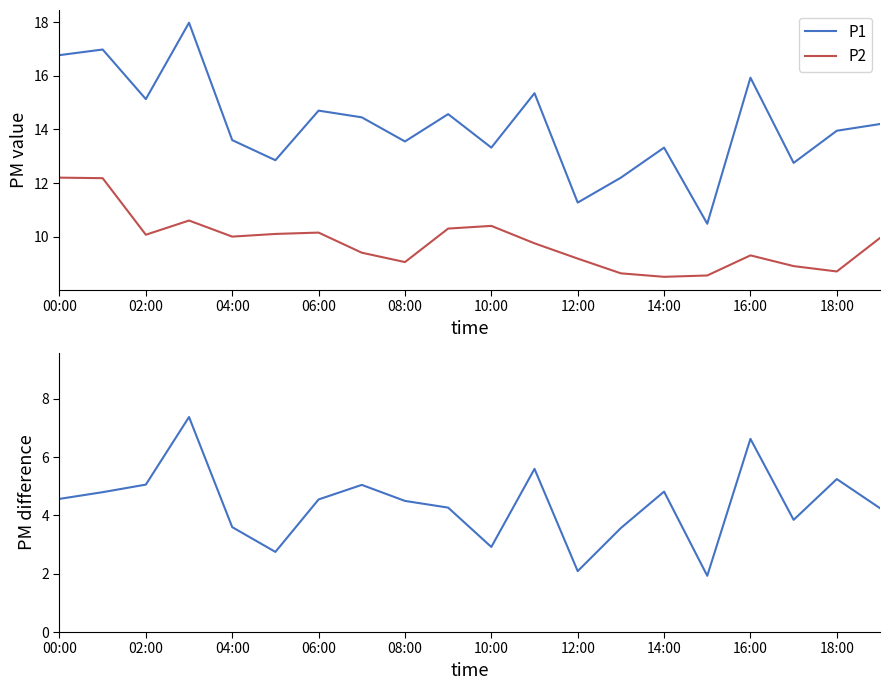

True or false: P1 has a value of 25.6 at 16:00.

False